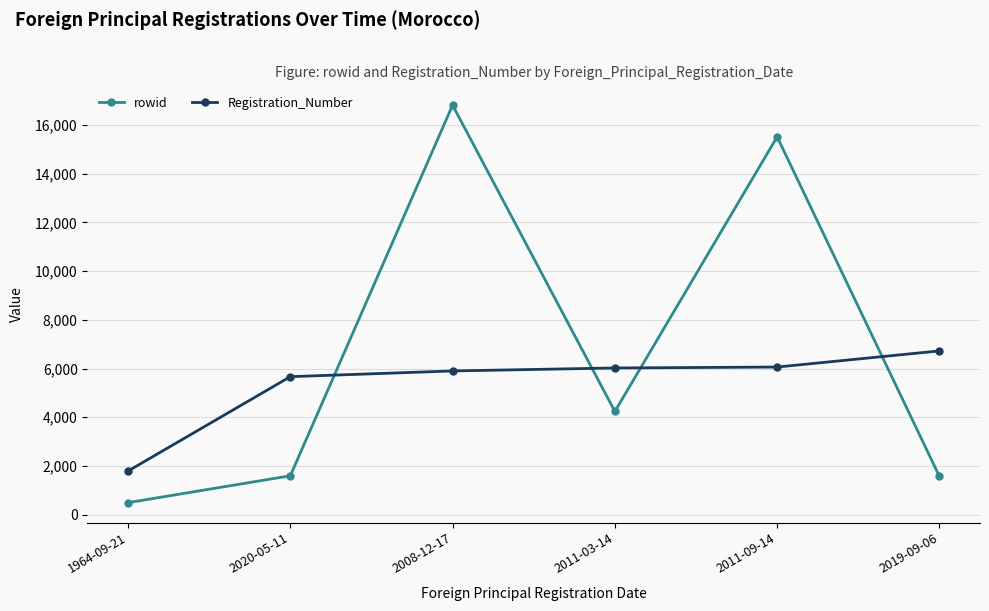

What is the label of the 2nd point from the right?

2011-09-14